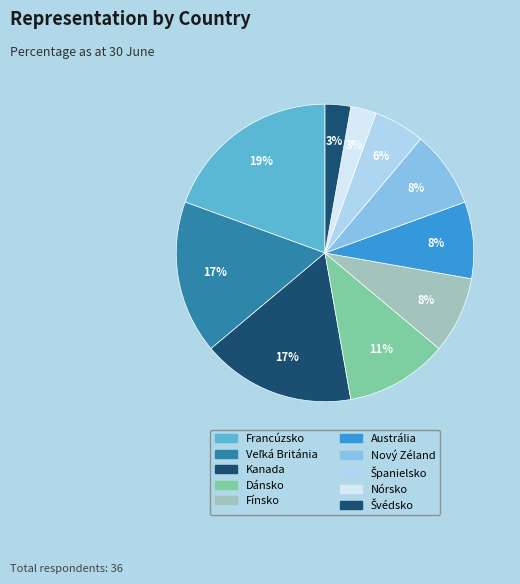

Rank the categories by value from highest to lowest.

Francúzsko, Veľká Británia, Kanada, Dánsko, Fínsko, Austrália, Nový Zéland, Španielsko, Nórsko, Švédsko